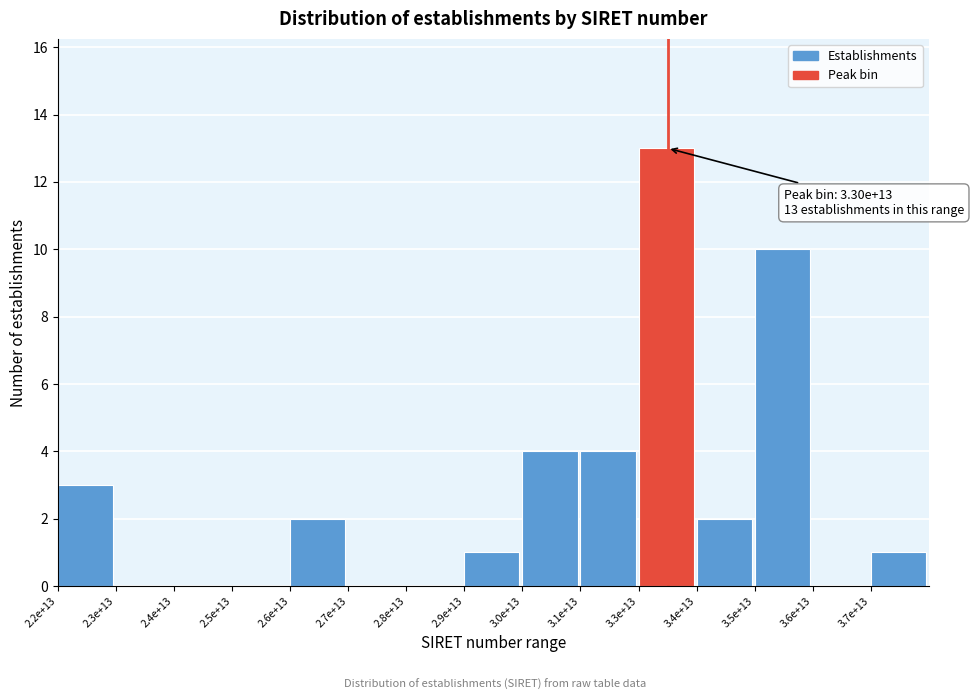

Reading right to left, extract all data points from this chart.

3.7e+13=1	3.6e+13=0	3.5e+13=10	3.4e+13=2	3.3e+13=13	3.1e+13=4	3.0e+13=4	2.9e+13=1	2.8e+13=0	2.7e+13=0	2.6e+13=2	2.5e+13=0	2.4e+13=0	2.3e+13=0	2.2e+13=3